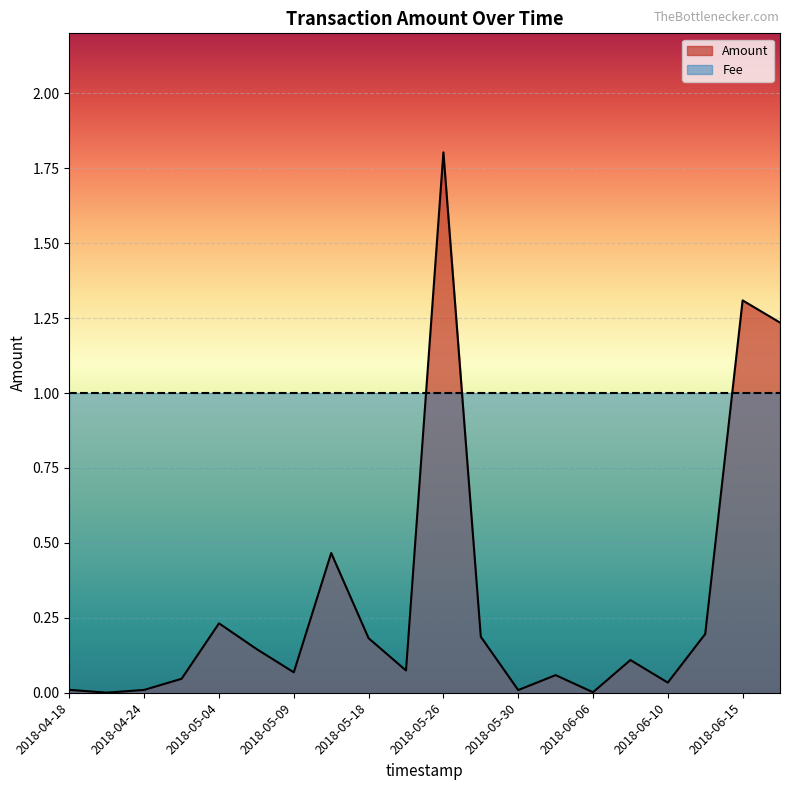

Rank the series by their maximum value, from highest to lowest.

Amount, Fee